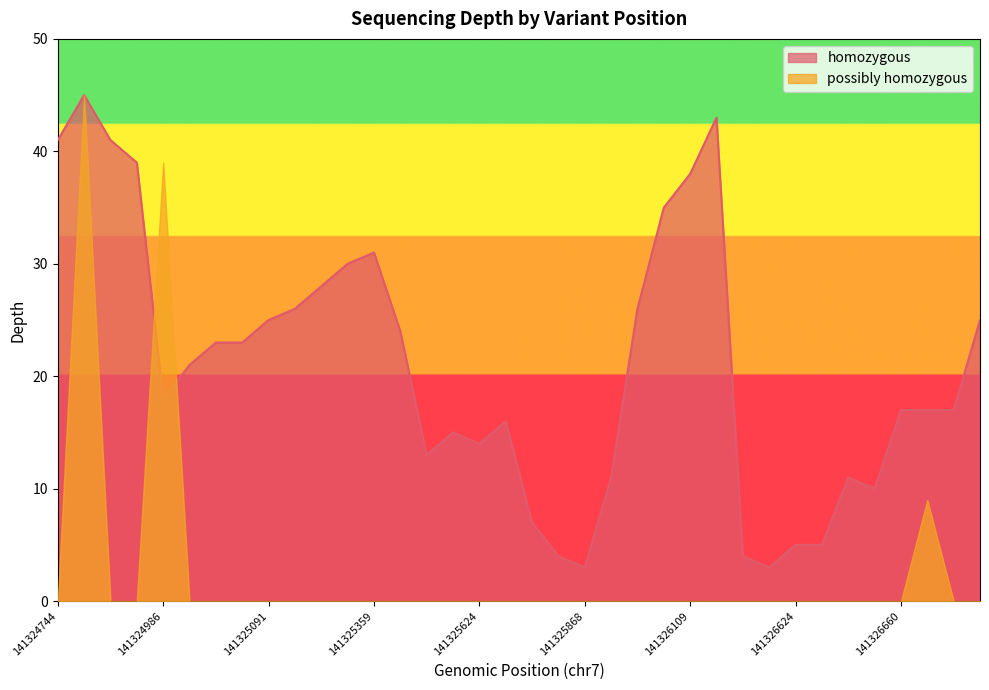

What is the minimum value shown in the chart?

0